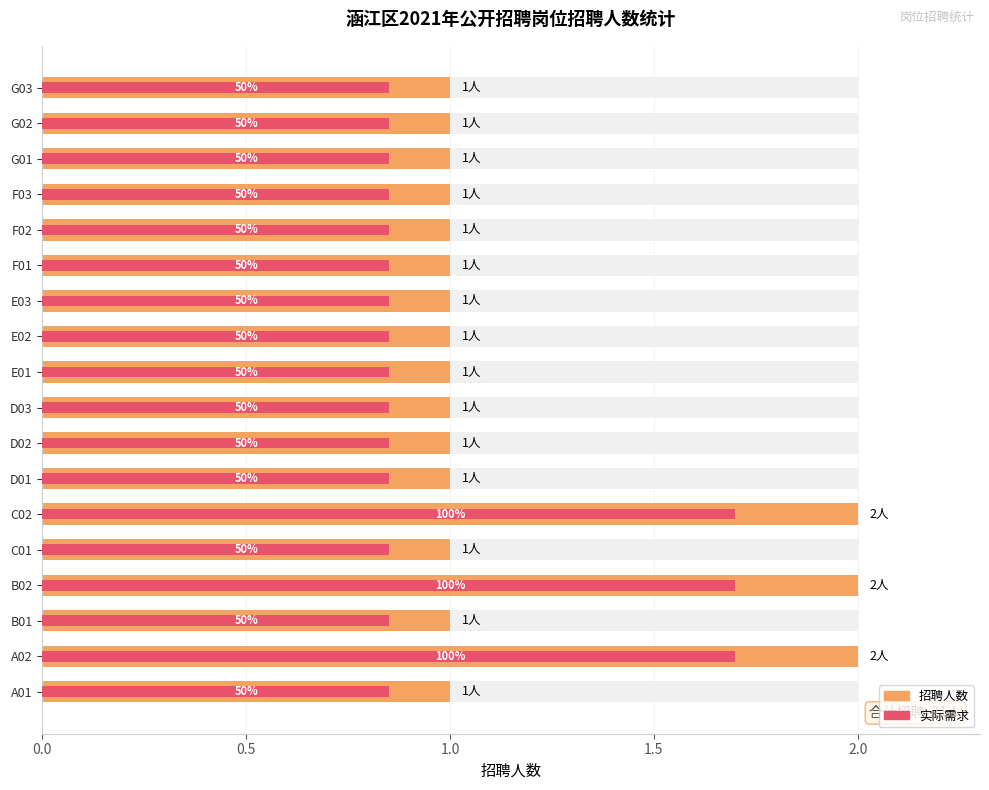

True or false: 招聘人数 has a value of 1.0 at G02.

True